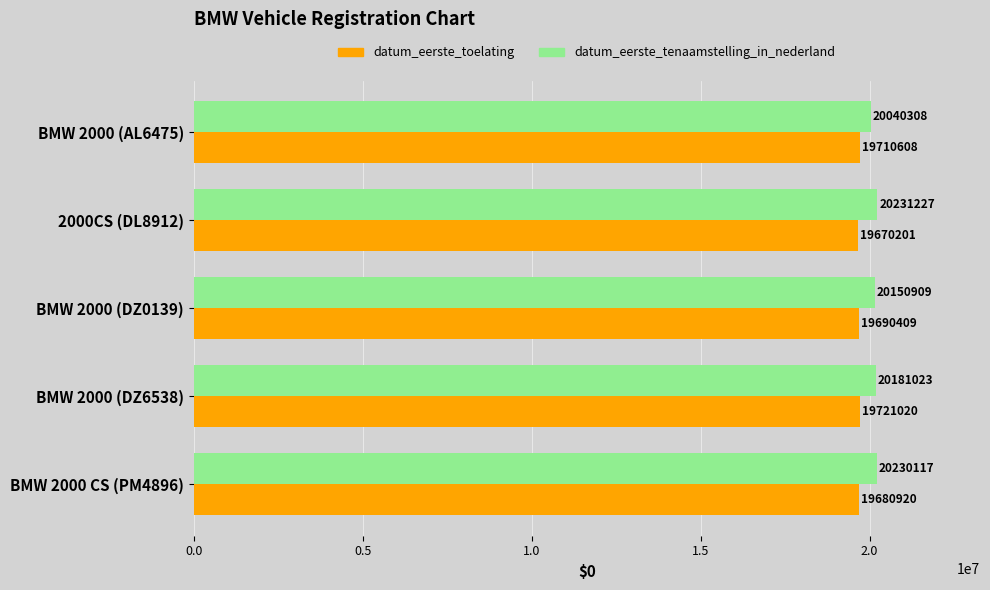

At which label is datum_eerste_tenaamstelling_in_nederland closest to 20135767?

BMW 2000 (DZ0139)